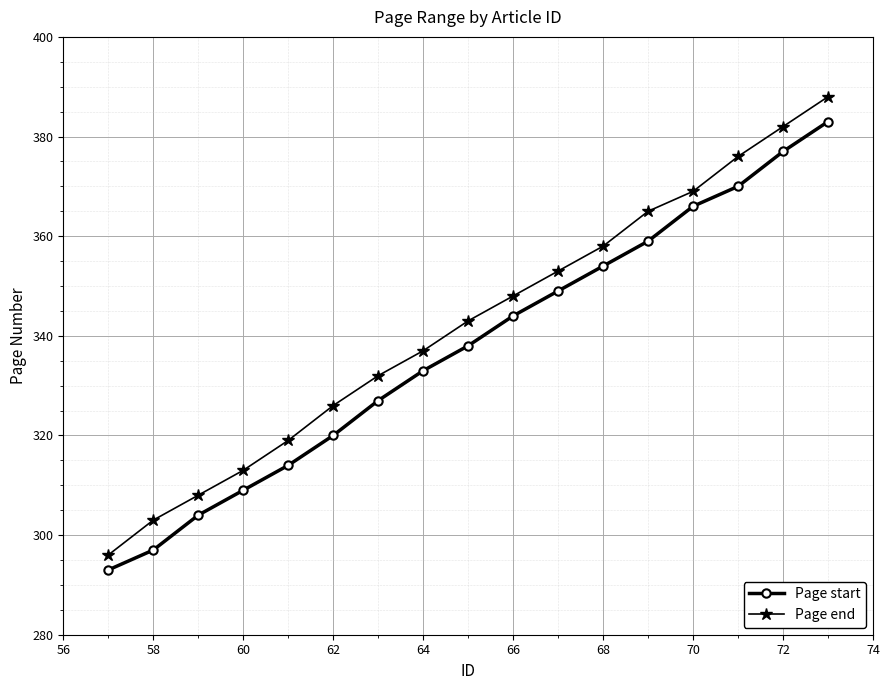

What is the average value of the Page end series?

342